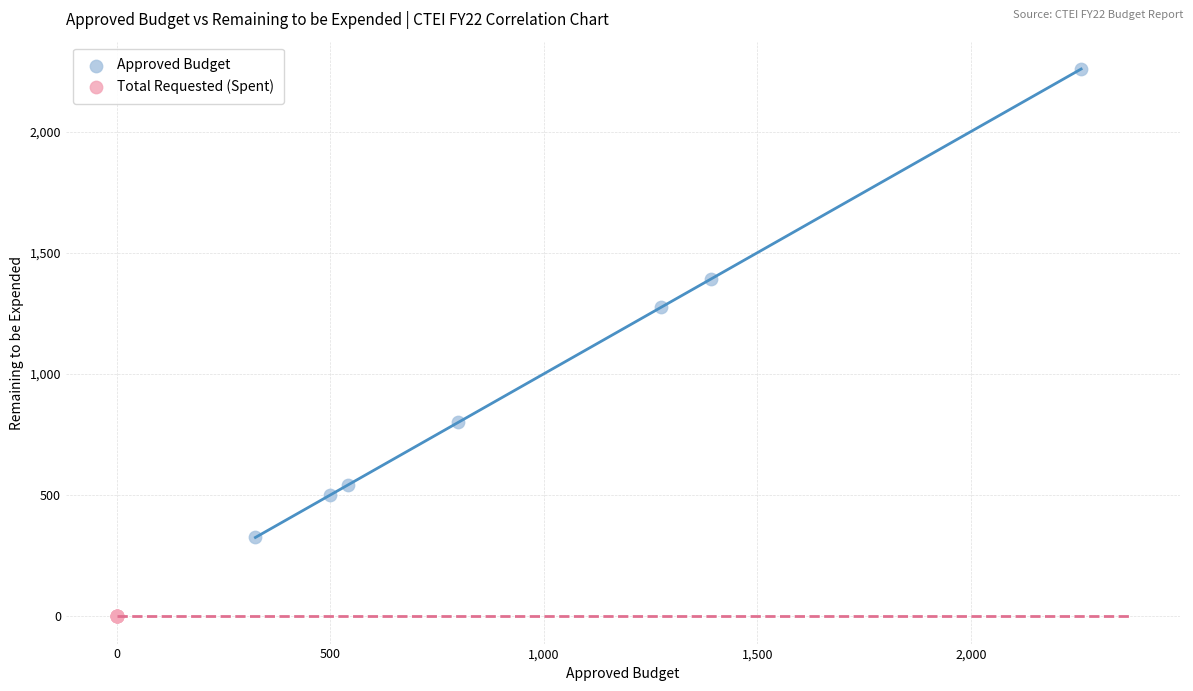

Which series contains the lowest Y value?

Total Requested (Spent)